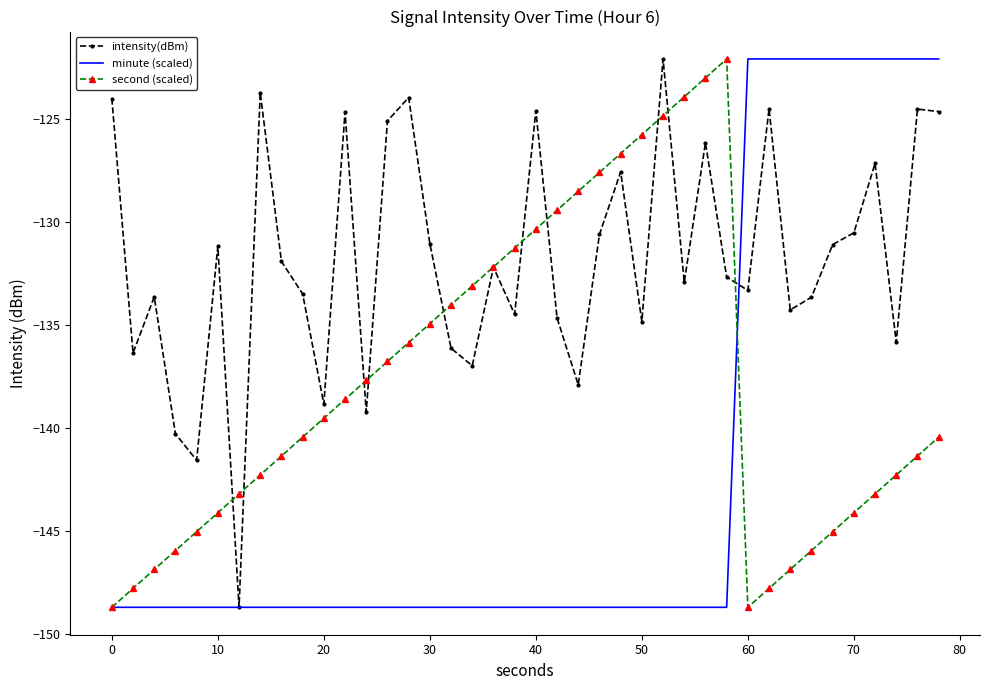

What is the maximum value for minute (scaled)?

-122.1